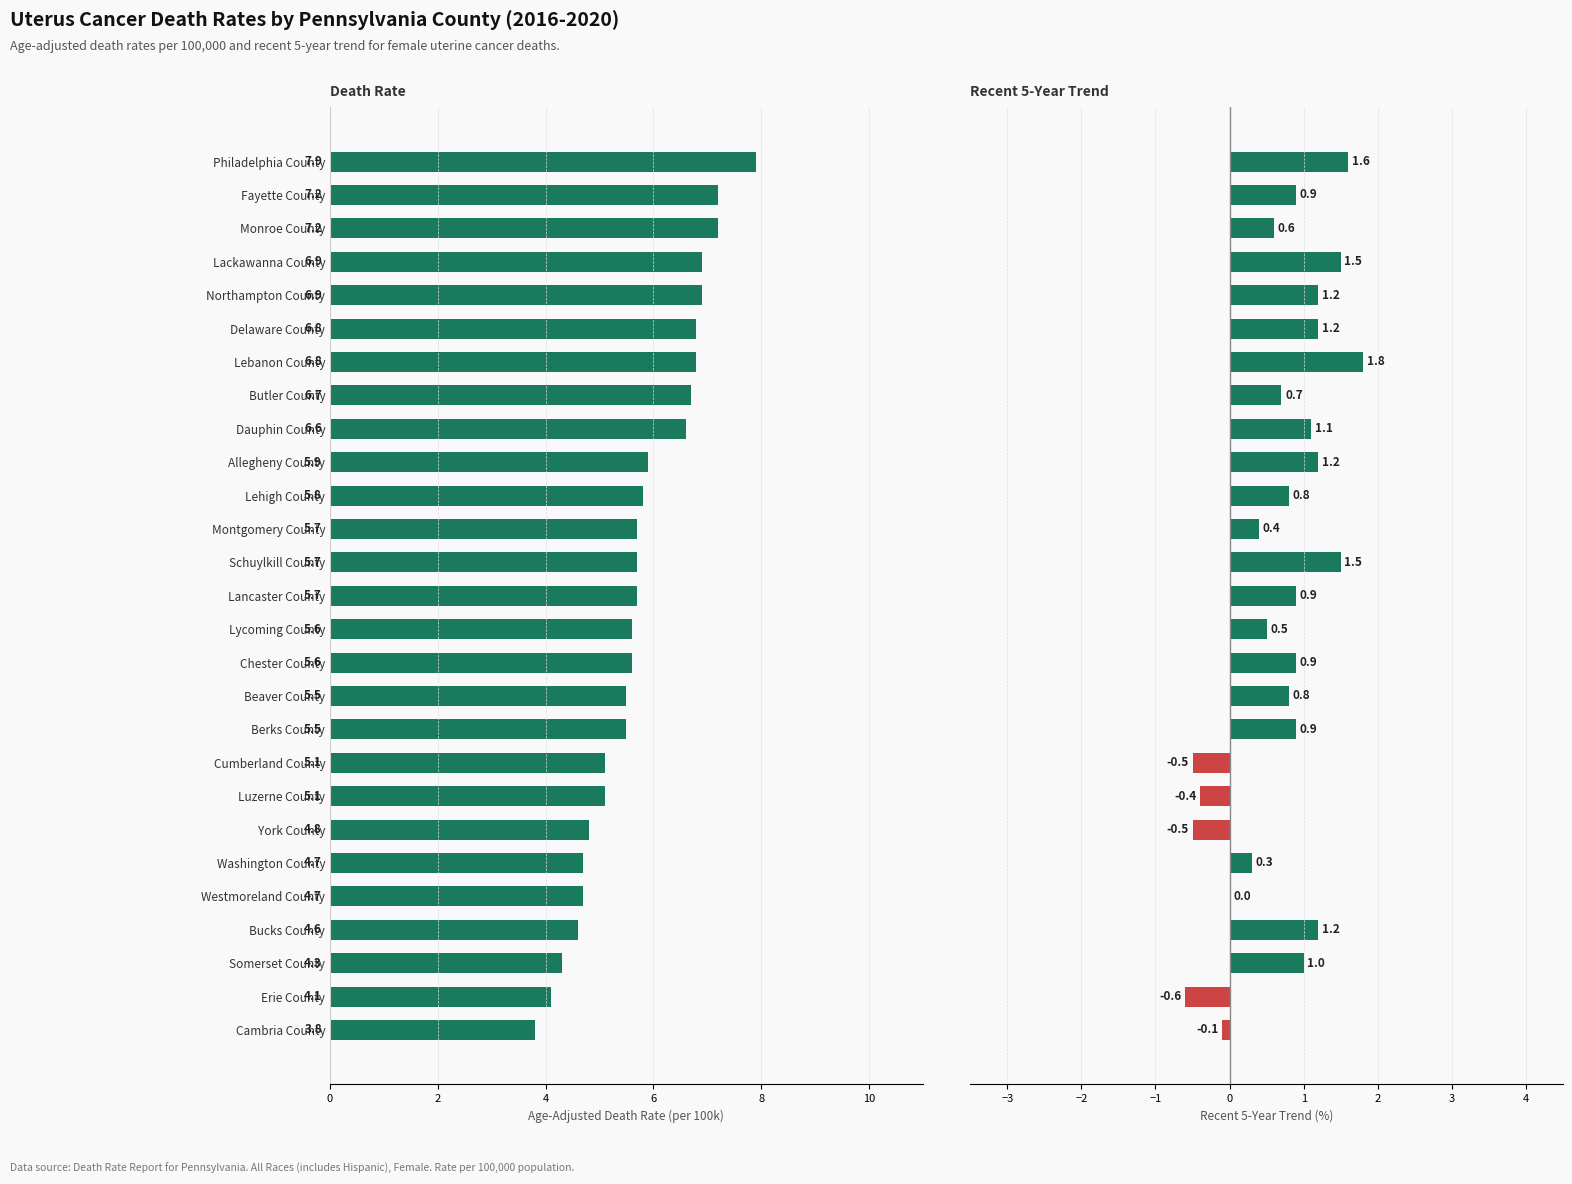

The value of Recent 5-Year Trend at Fayette County is 0.6. True or false?

False